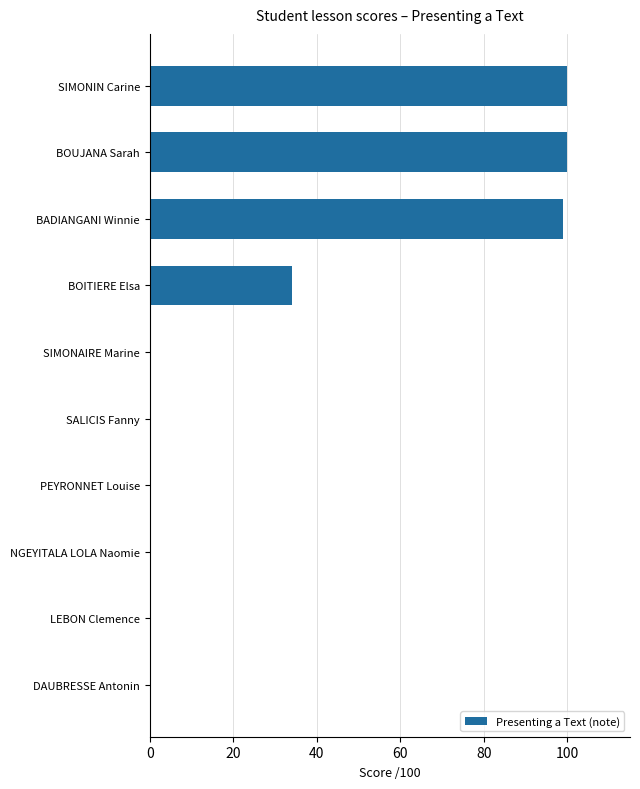

Reading bottom to top, transcribe all the data shown in this chart.

DAUBRESSE Antonin=0	LEBON Clemence=0	NGEYITALA LOLA Naomie=0	PEYRONNET Louise=0	SALICIS Fanny=0	SIMONAIRE Marine=0	BOITIERE Elsa=34	BADIANGANI Winnie=99	BOUJANA Sarah=100	SIMONIN Carine=100